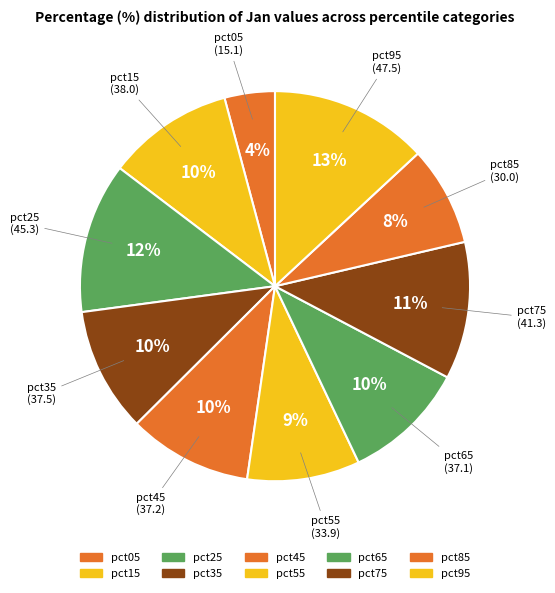

Is the sum of pct55 and pct75 greater than half?

No